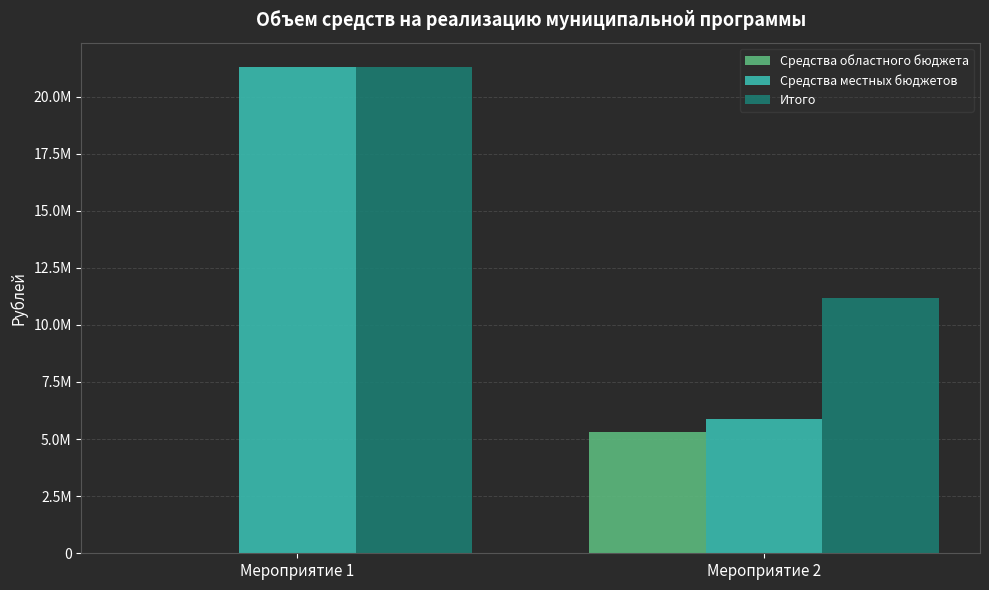

True or false: Средства областного бюджета has a value of 5299800.0 at Мероприятие 2.

True